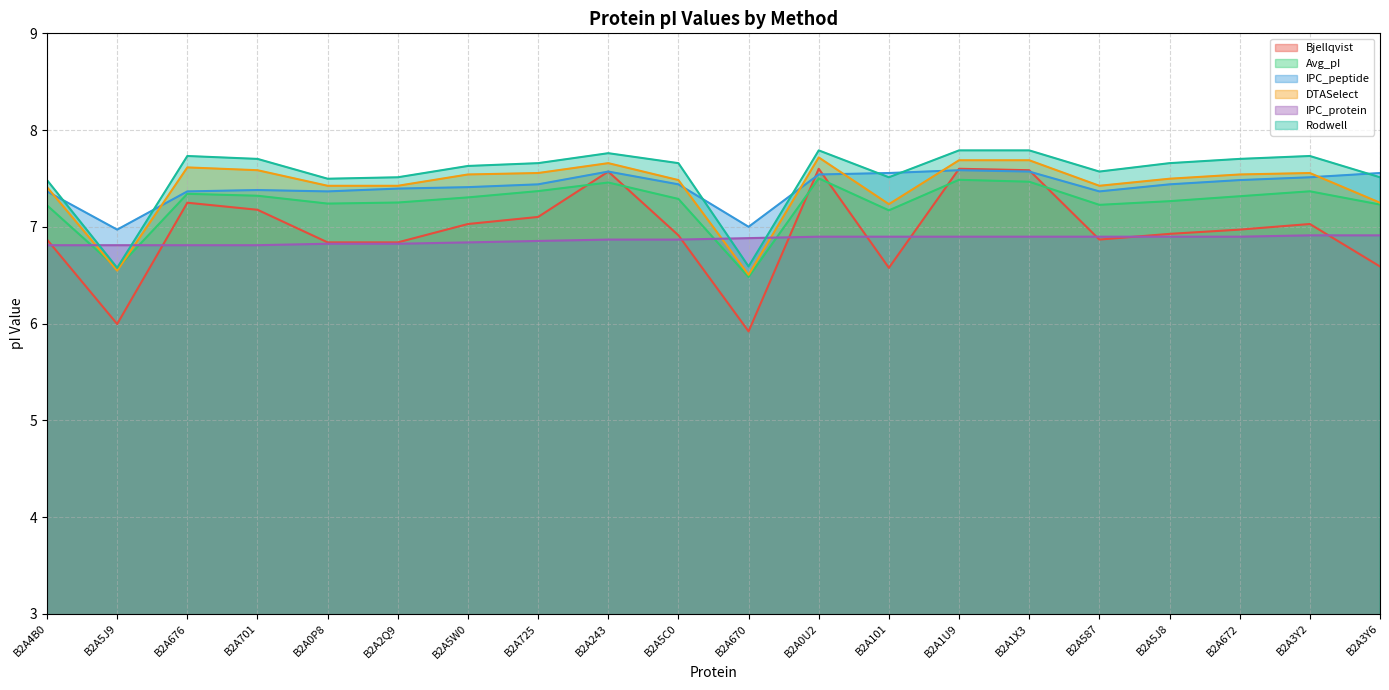

At which label does DTASelect first exceed 7?

B2A4B0